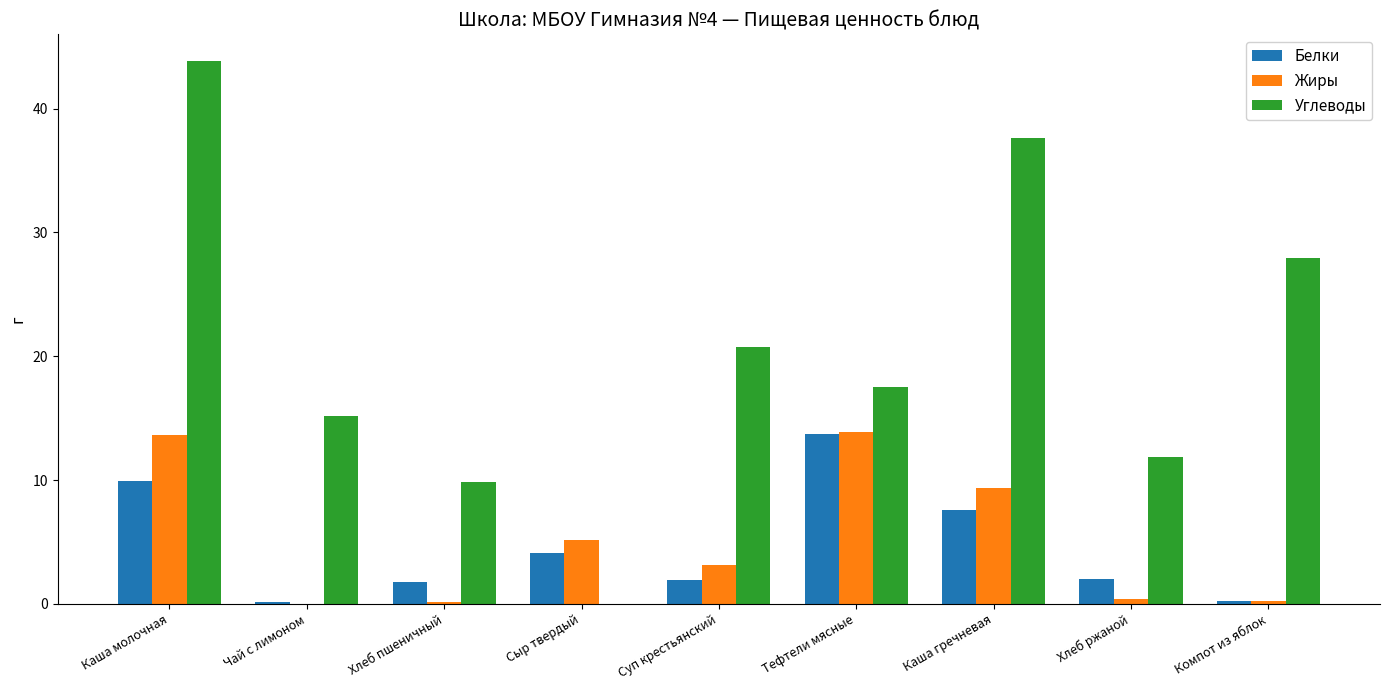

At which category does the chart reach its peak across all series?

Каша молочная